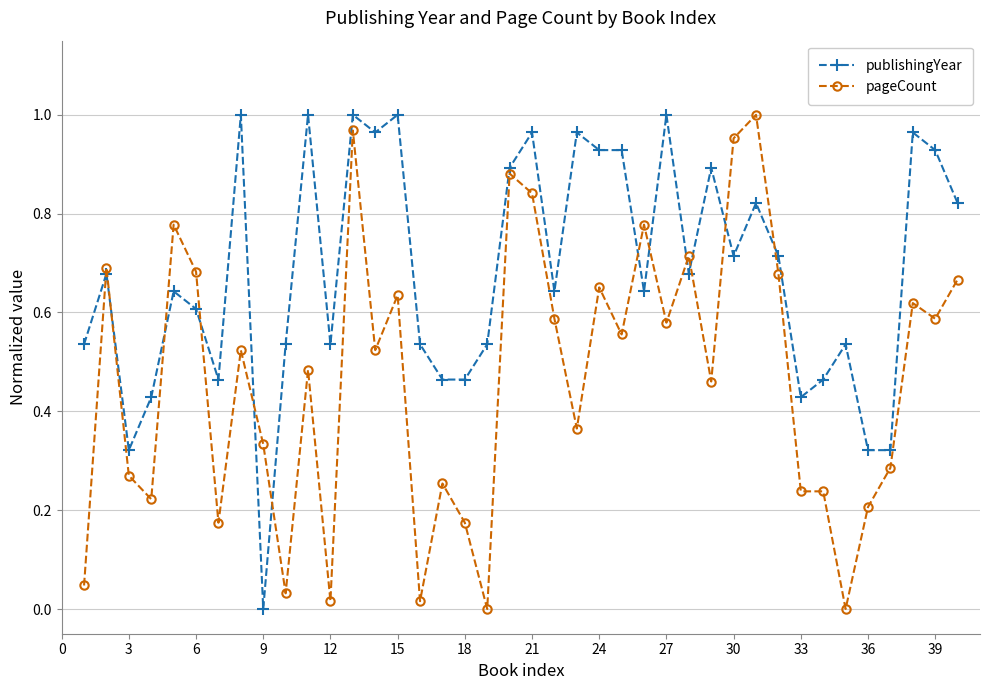

True or false: publishingYear has more than 2 interior local peaks.

True